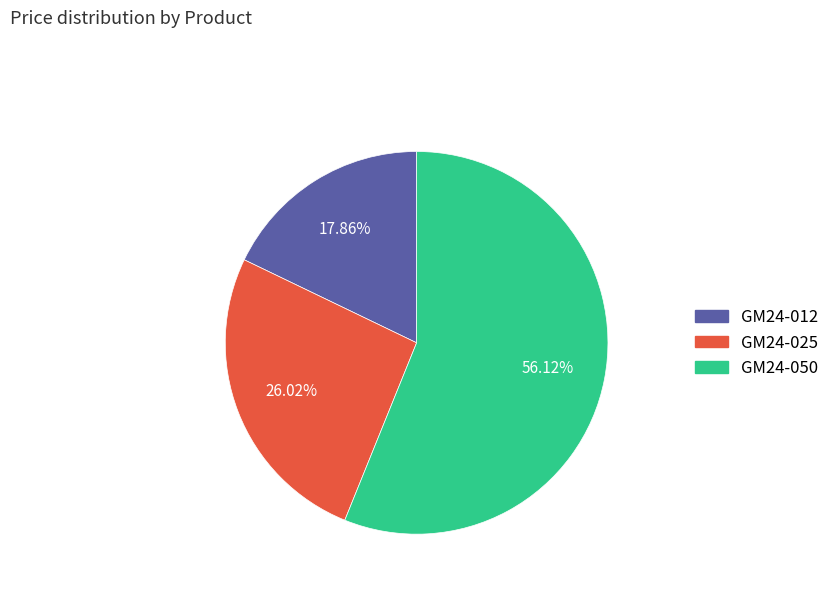

To the nearest percent, what is the difference between the GM24-025 and GM24-012 slice percentages?

8%